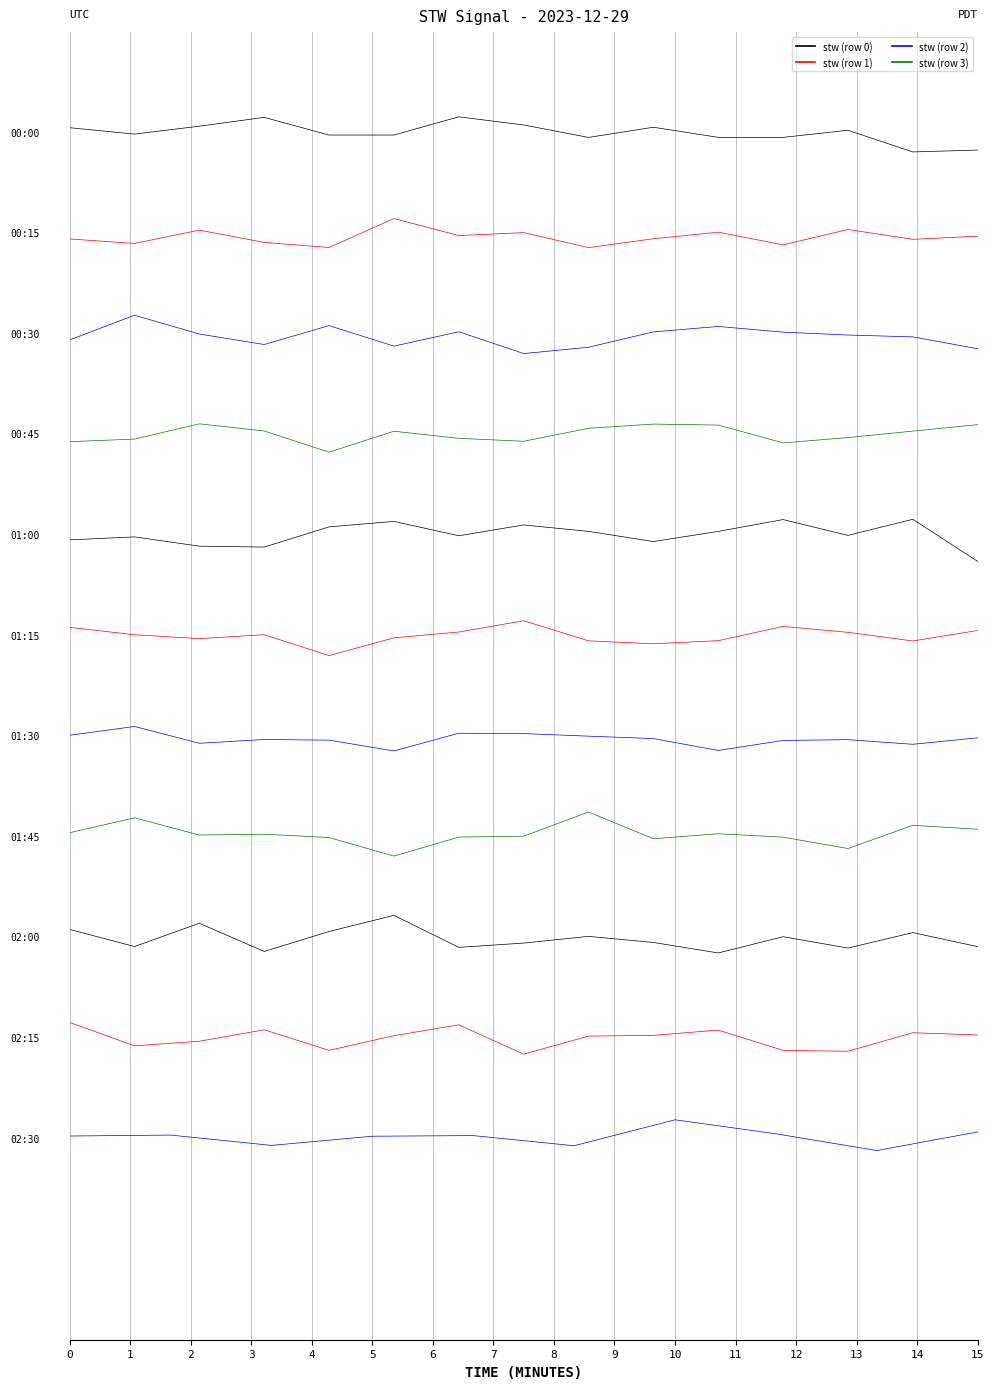

How many interior local peaks does the stw_row1 series have?

5